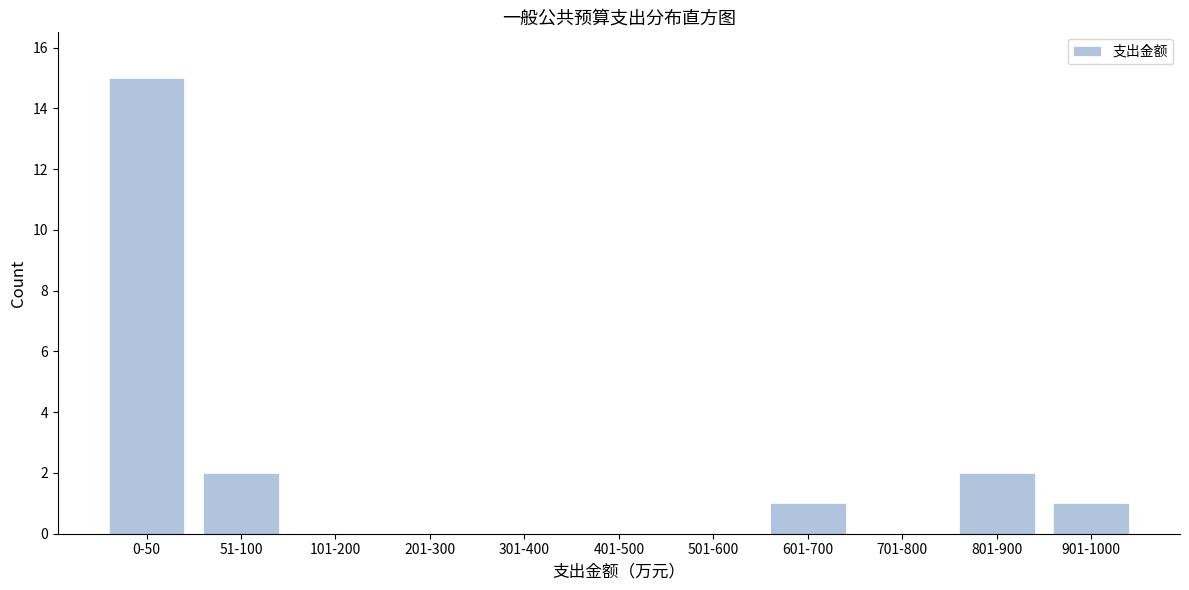

Reading right to left, extract all data points from this chart.

901-1000=1	801-900=2	701-800=0	601-700=1	501-600=0	401-500=0	301-400=0	201-300=0	101-200=0	51-100=2	0-50=15